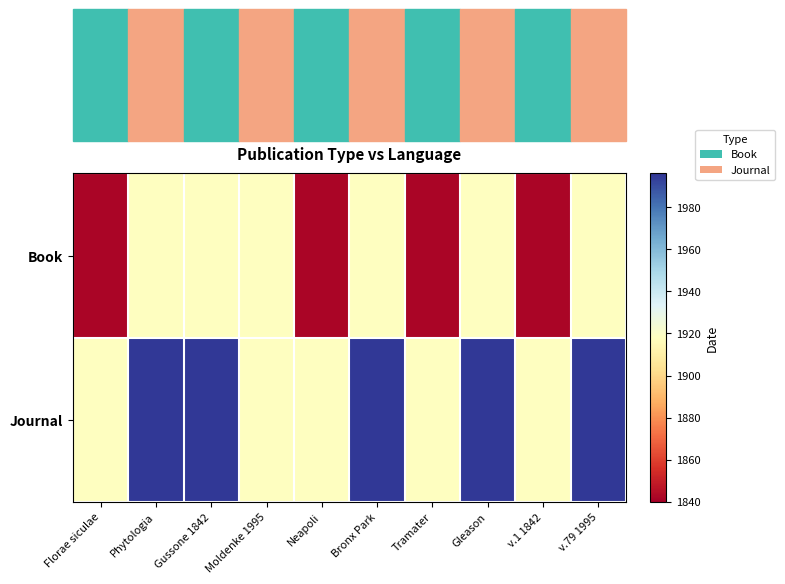

At how many categories does at least one series exceed 1936?

5